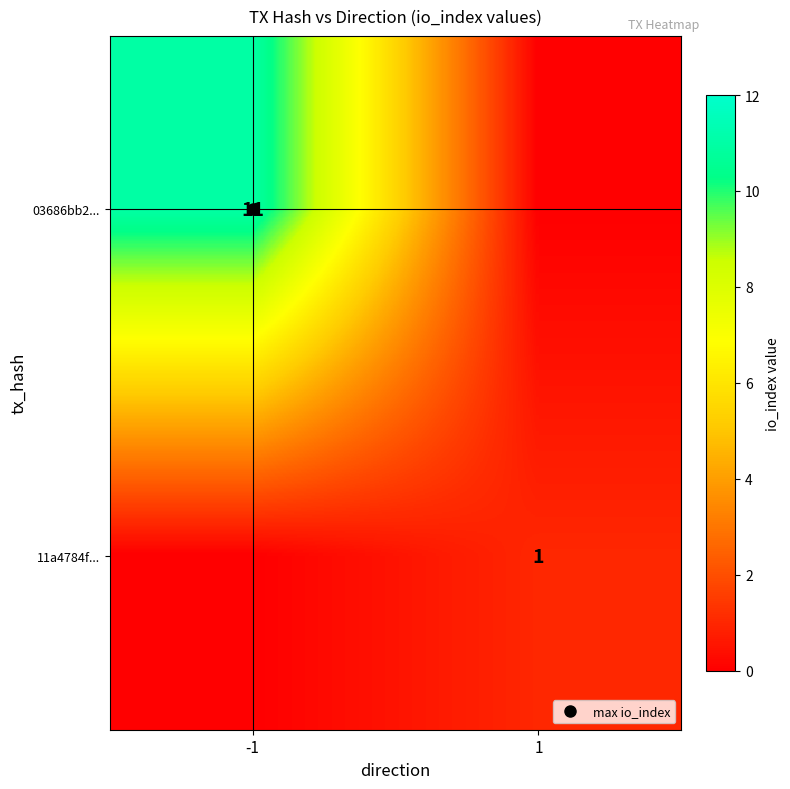

The value of 11a4784f... at 1 is 2. True or false?

False